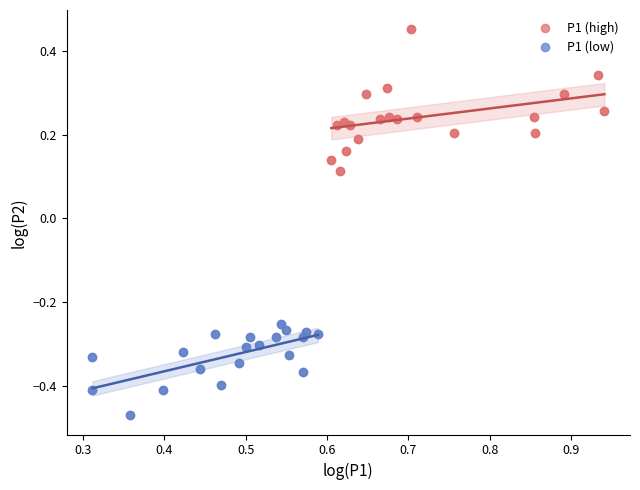

Which series has the largest Y range (max minus min)?

P1 (high)